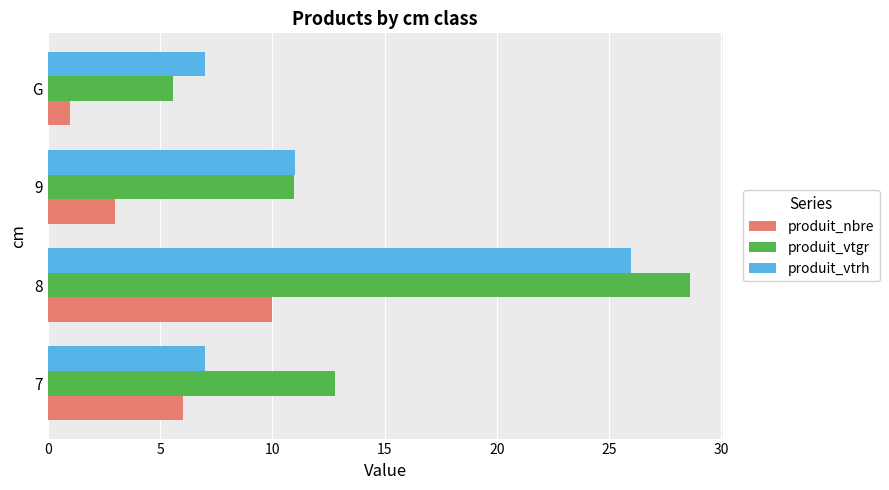

What is the maximum value shown in the chart?

28.6